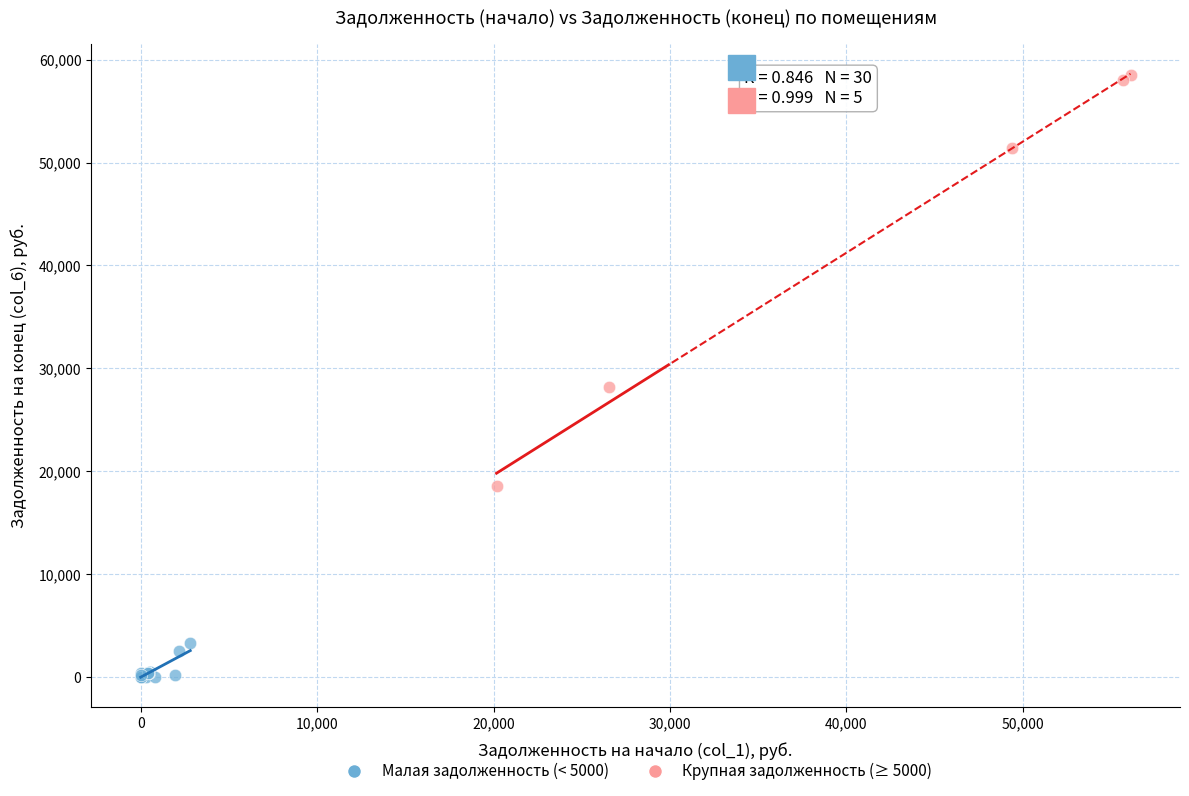

Which series has the widest spread of Y values?

Крупная задолженность (≥ 5000)